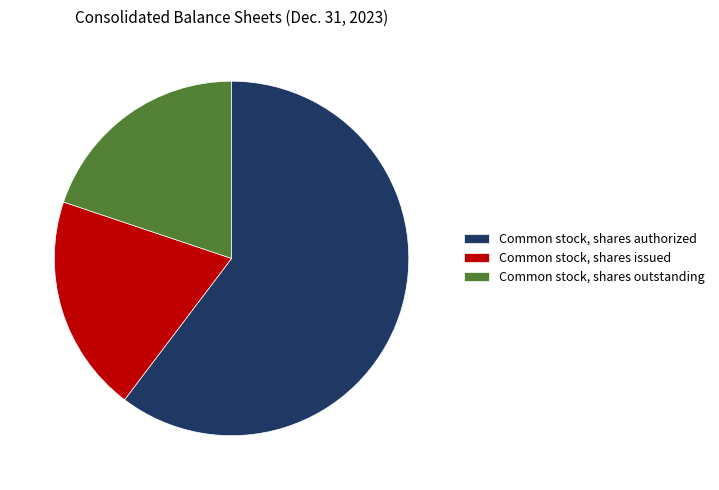

How many slices are in this pie chart?

3